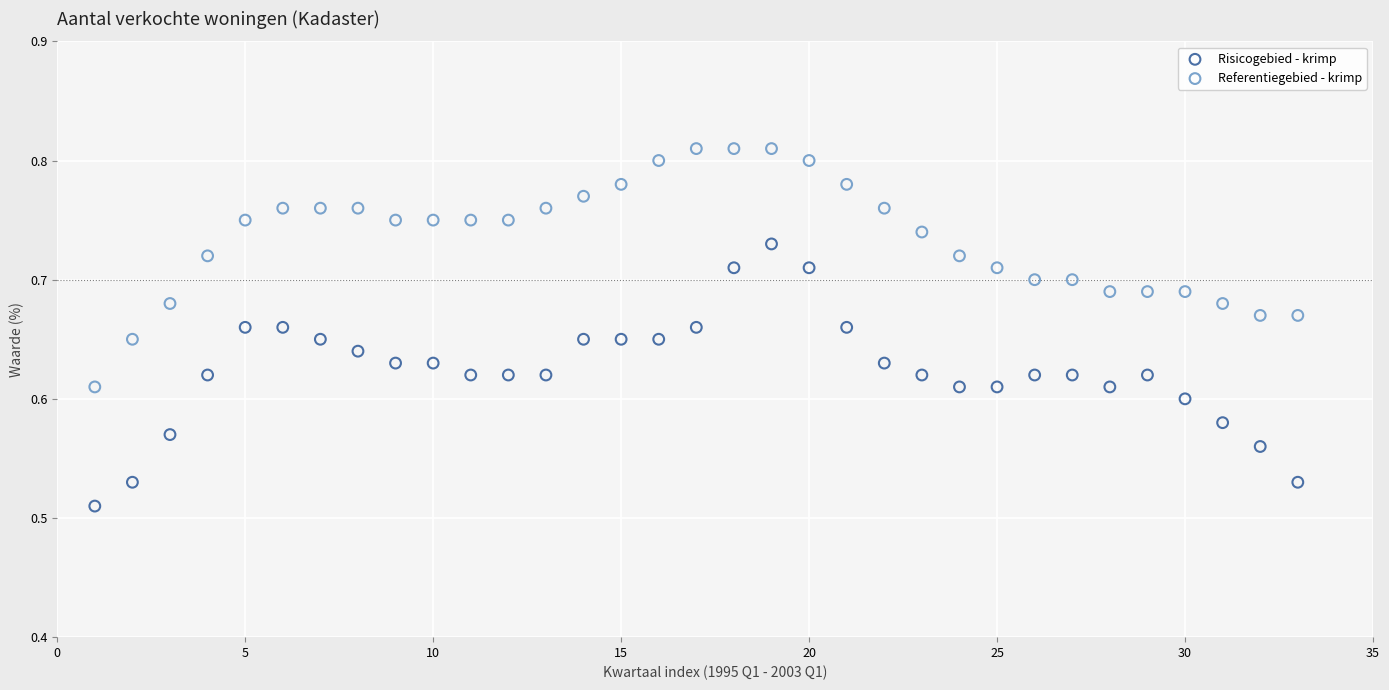

Which series reaches the minimum Y coordinate?

Risicogebied - krimp